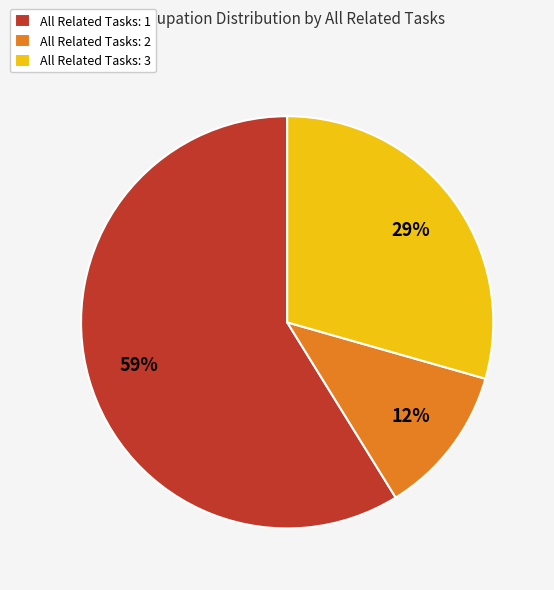

The All Related Tasks: 1 slice represents 59% of the pie. True or false?

True